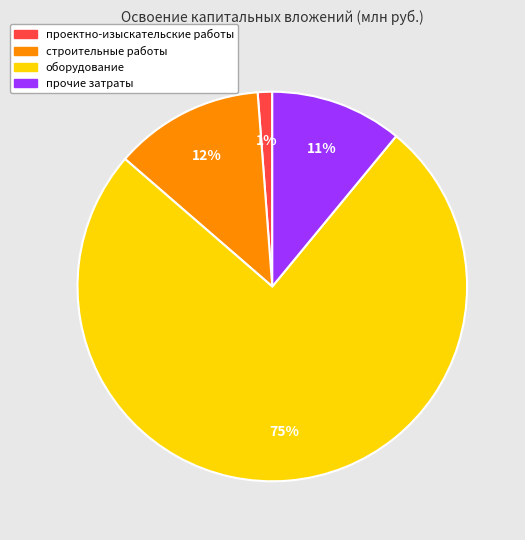

Do строительные работы and прочие затраты together represent more than half of the pie?

No